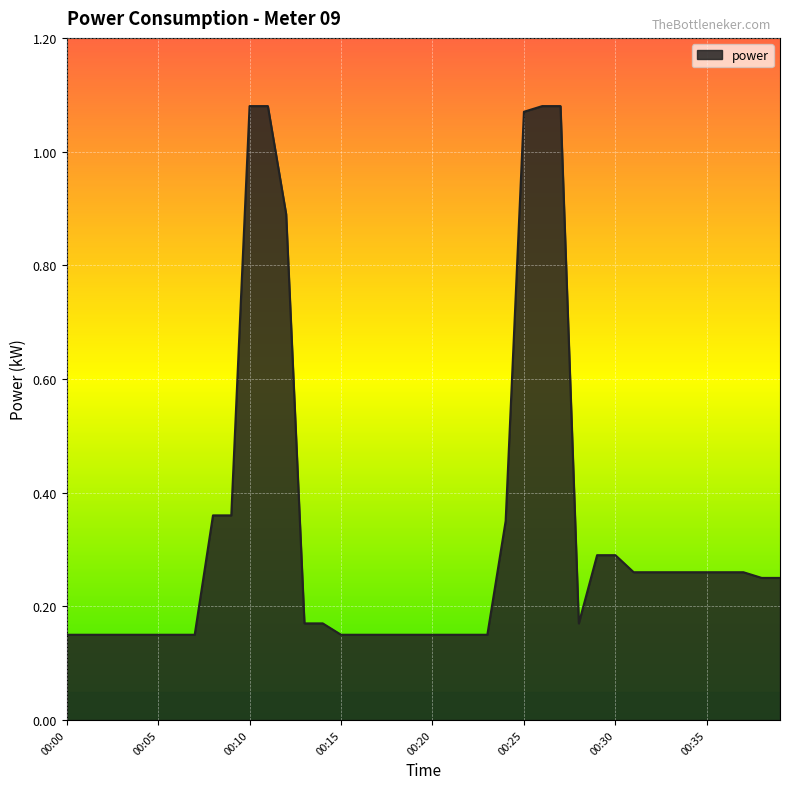

What is the difference between the maximum and minimum values?

0.9